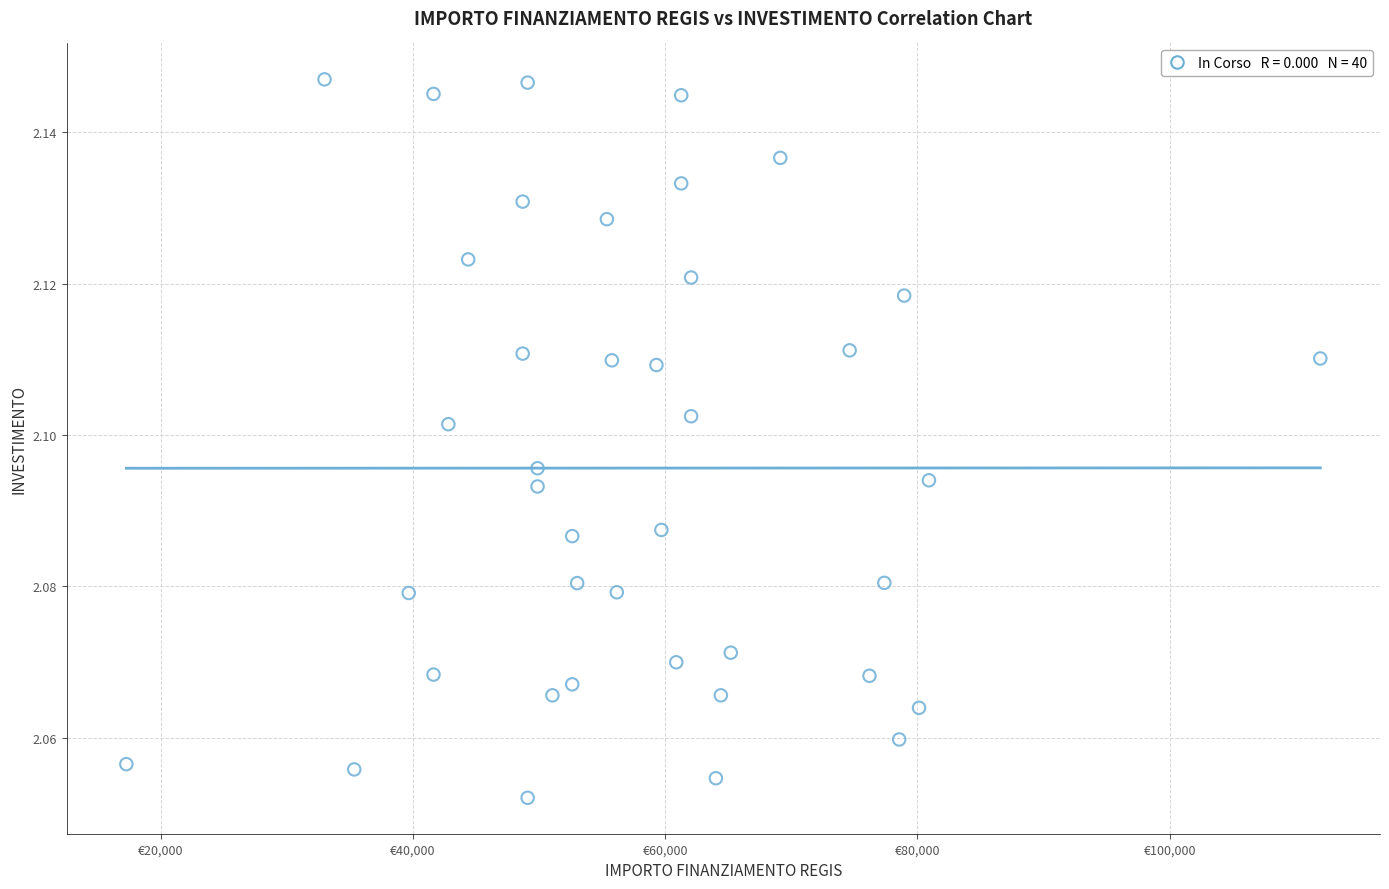

What is the range of X values (max minus min)?

94665.7